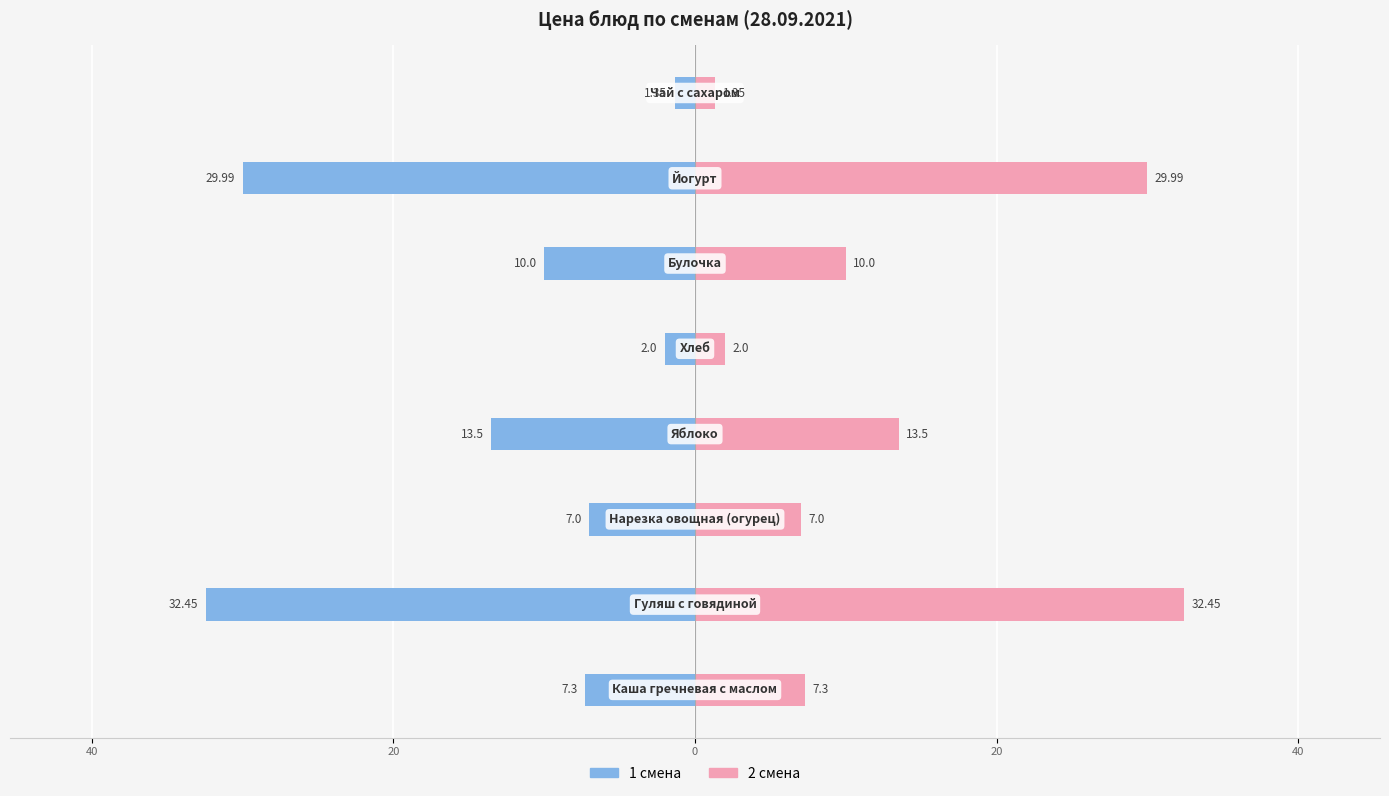

How many bars are there in total?

16